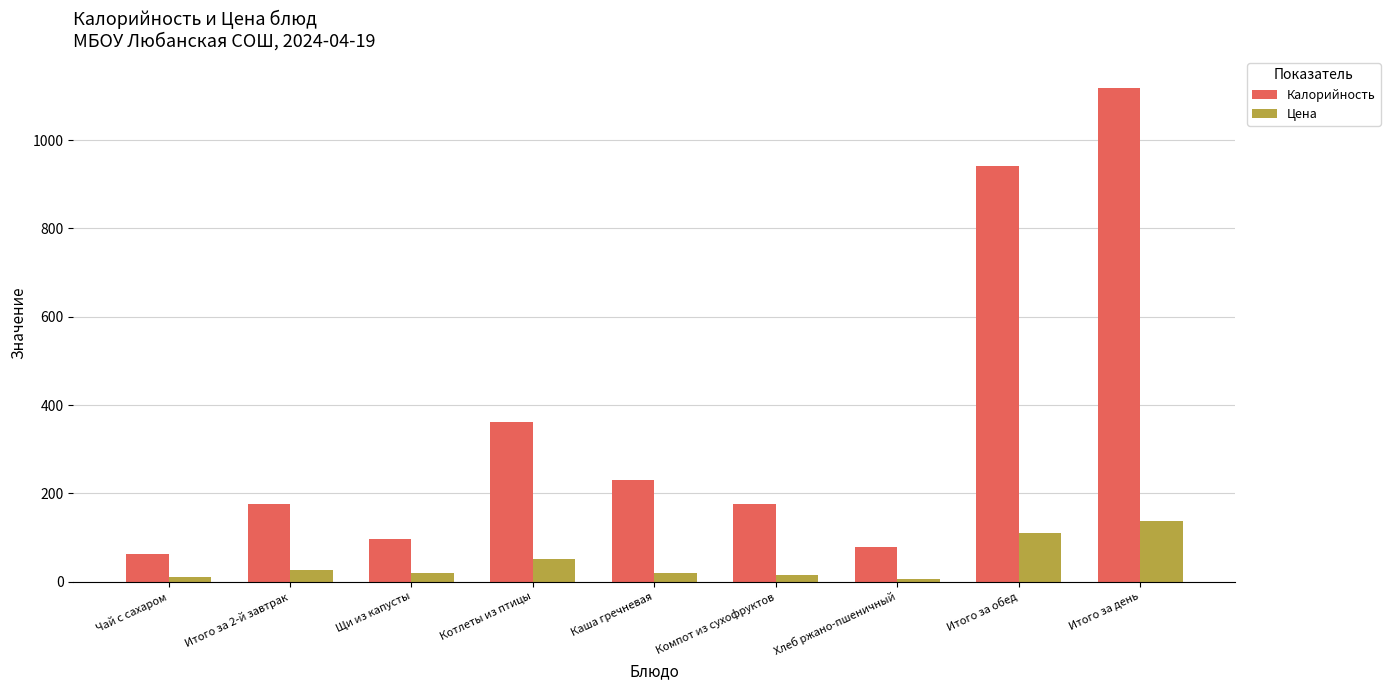

What are all the series names shown in the legend?

Калорийность, Цена